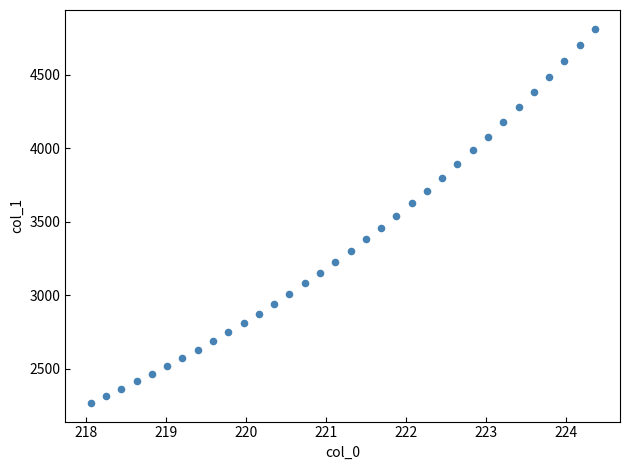

What is the range of Y values (max minus min)?

2544.2